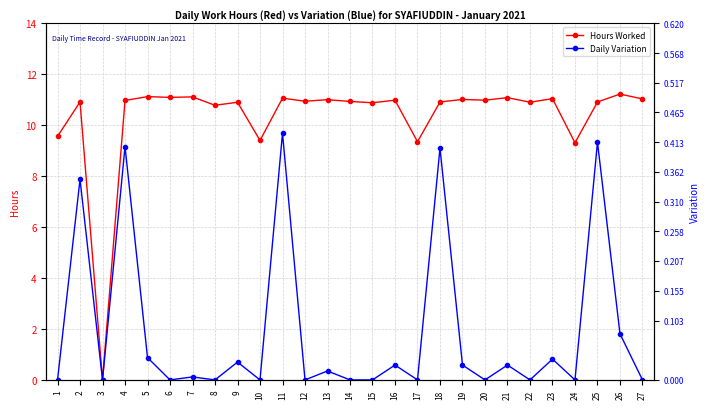

Does the chart display data point markers on the line(s)?

Yes